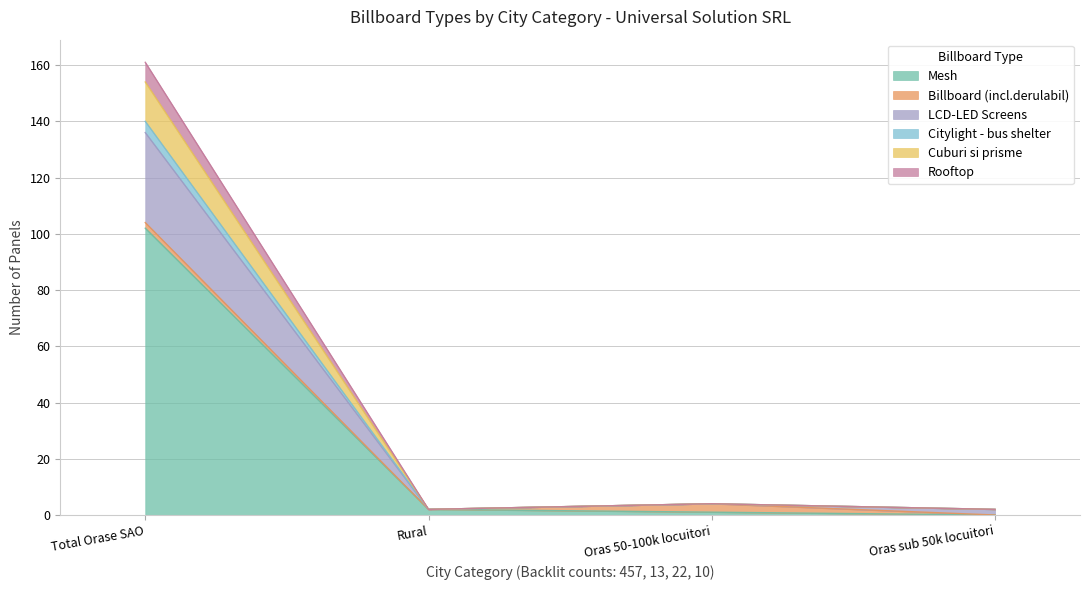

Does the chart have visible grid lines?

Yes